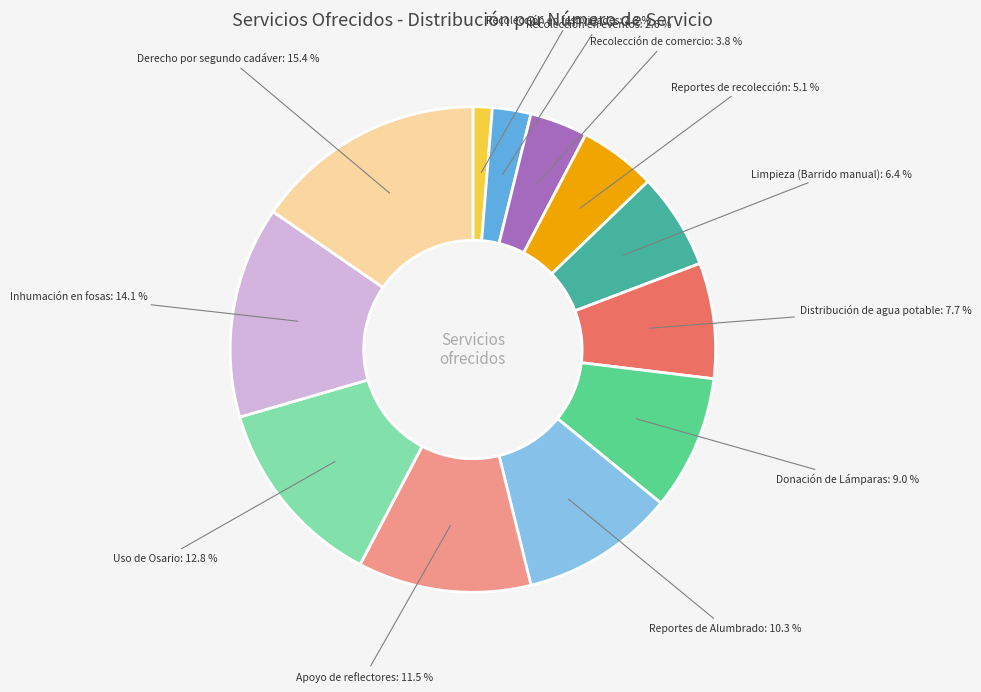

How many segments does this pie chart have?

12